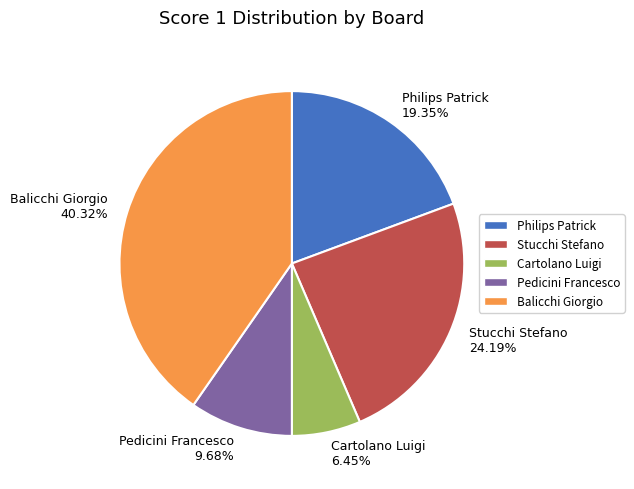

Does Stucchi Stefano account for over 50% of the chart?

No